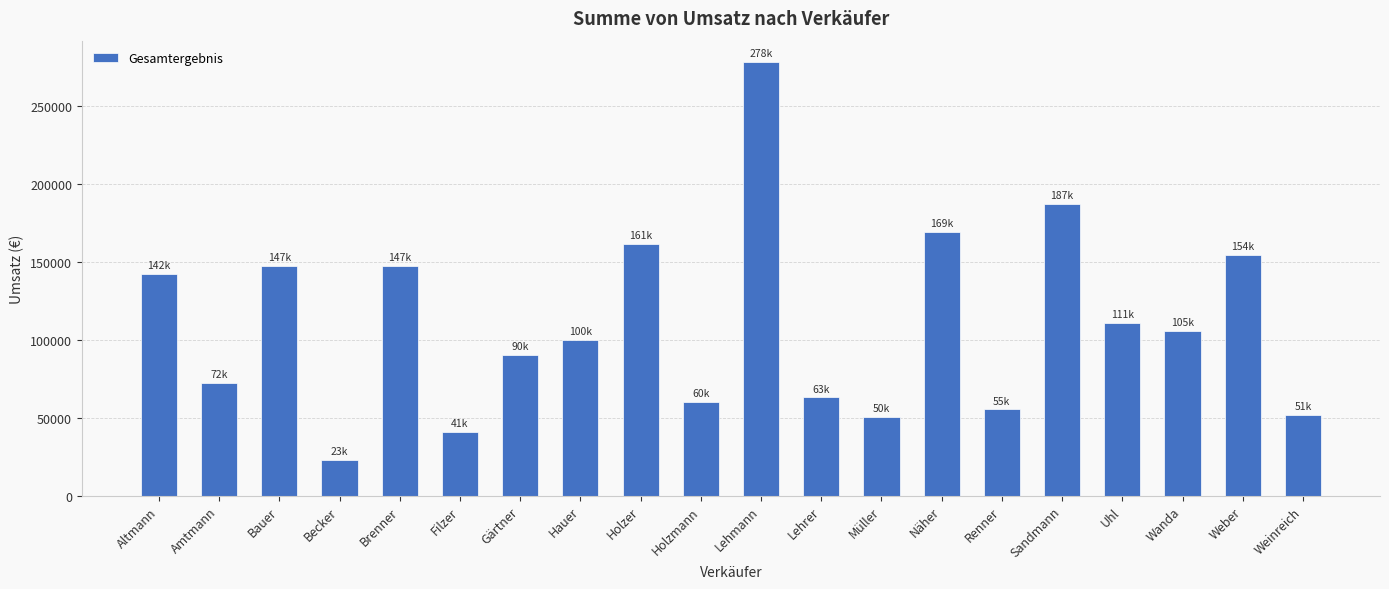

Approximately how many times larger is the value at Holzer compared to Renner?

2.9